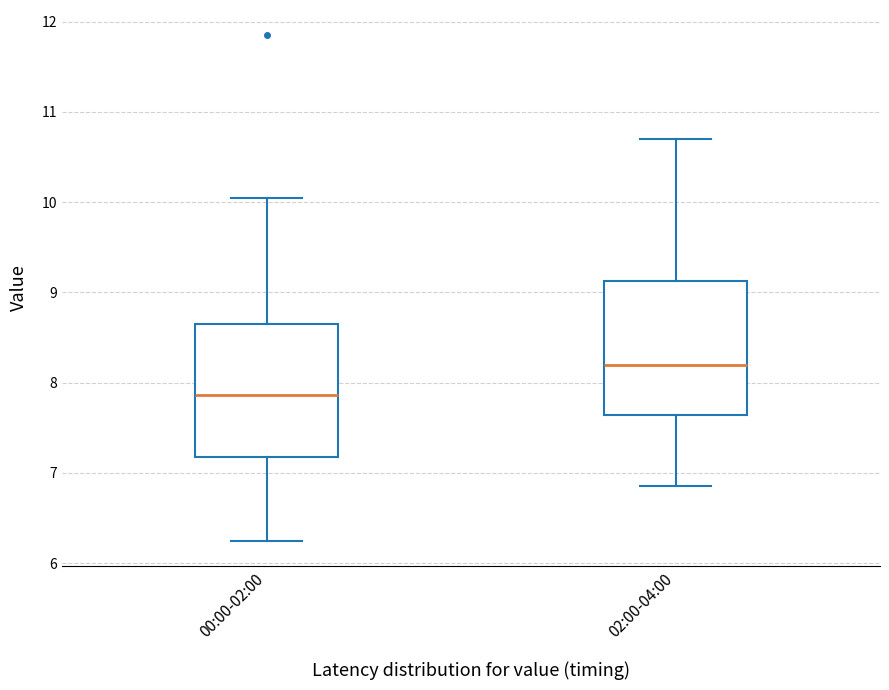

Reading left to right, read every box against the y-axis: the position of its median line, the range the box covers, and the ends of its whiskers. The values are not printed on the chart, so give them approximately, as read against the axis.

00:00-02:00: median 7.9, box 7.2 to 8.6, whiskers 6.3 to 10.1
02:00-04:00: median 8.2, box 7.6 to 9.1, whiskers 6.9 to 10.7